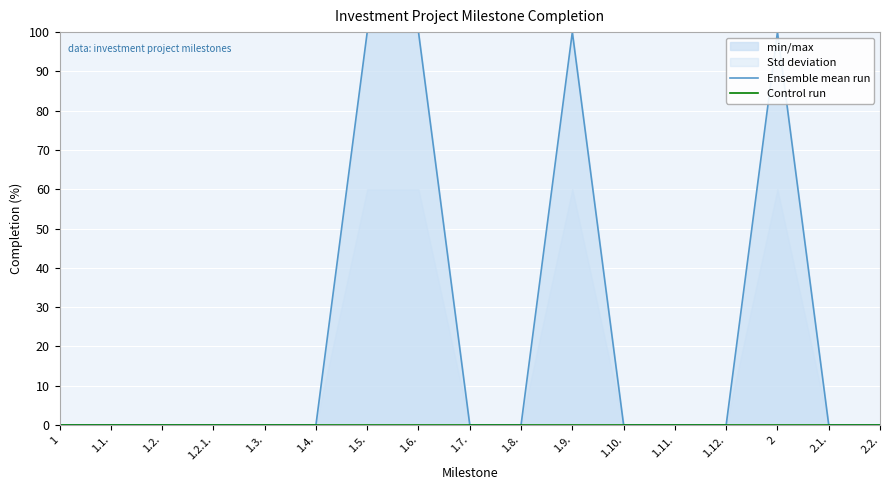

At which label does Ensemble mean run reach its minimum?

1